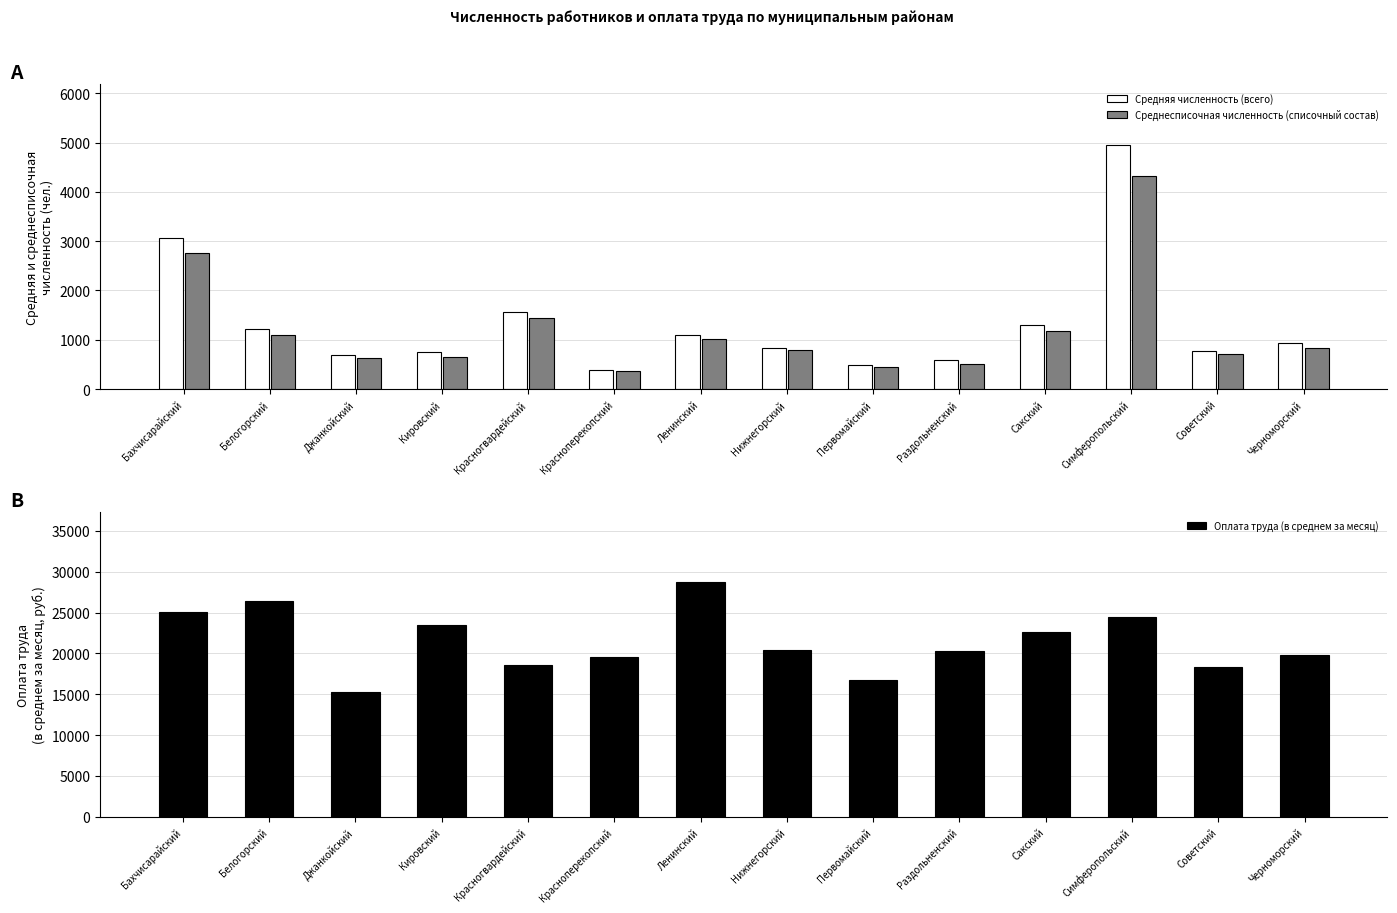

What is the sum of all Средняя численность (всего) values?

18656.9